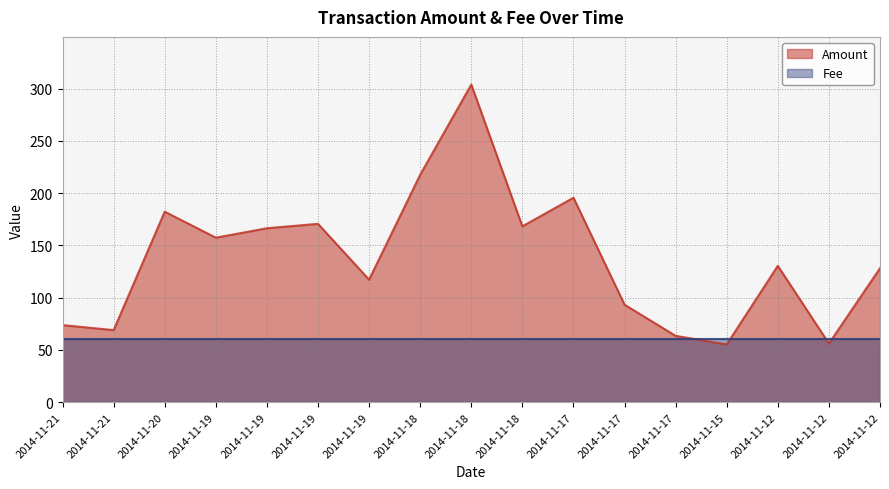

Which category has the lowest value across all series?

2014-11-15